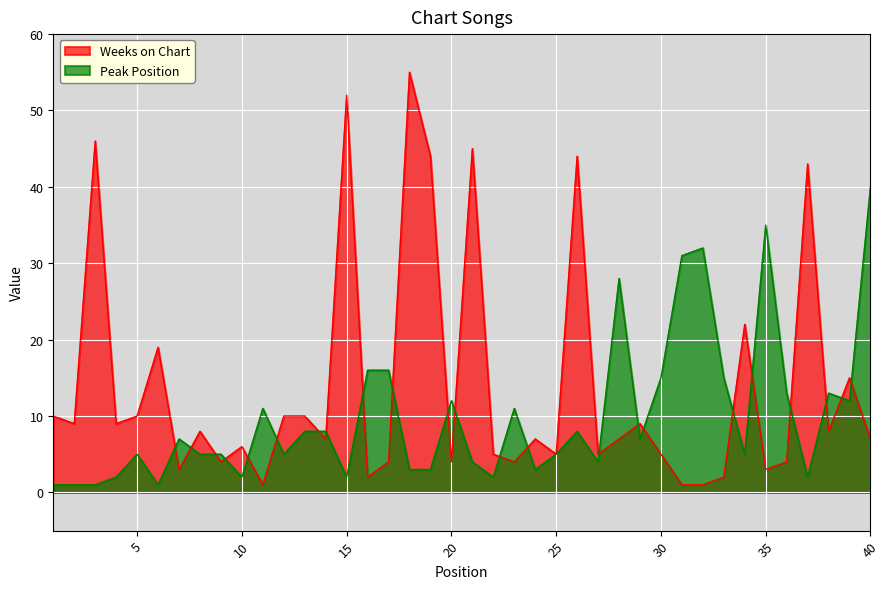

At which category does Peak Position reach its first local peak?

5